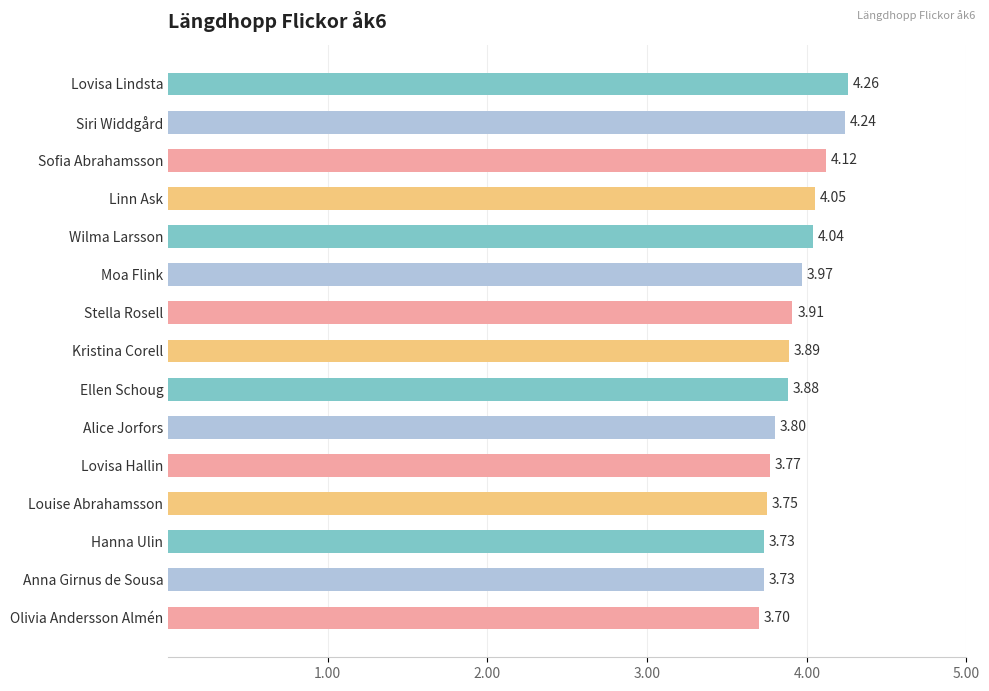

At which category does the chart reach its peak across all series?

Lovisa Lindsta